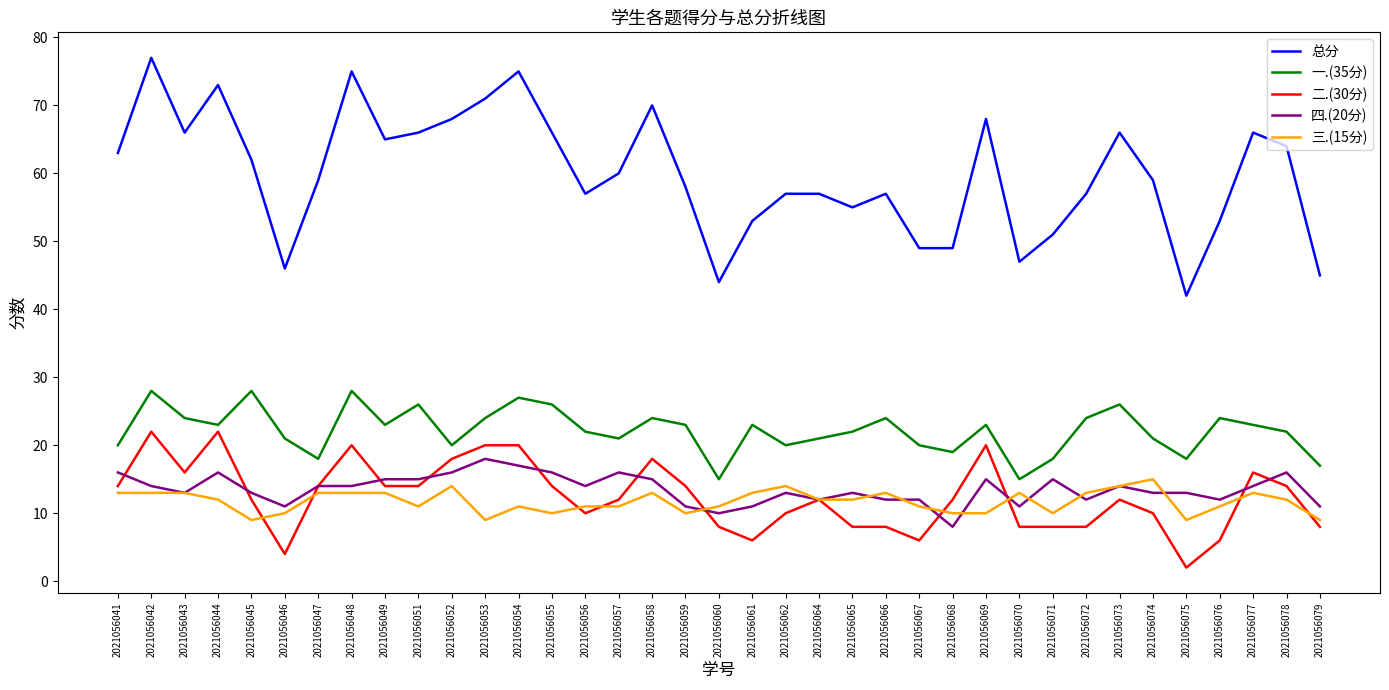

Which series has the widest spread of values?

总分